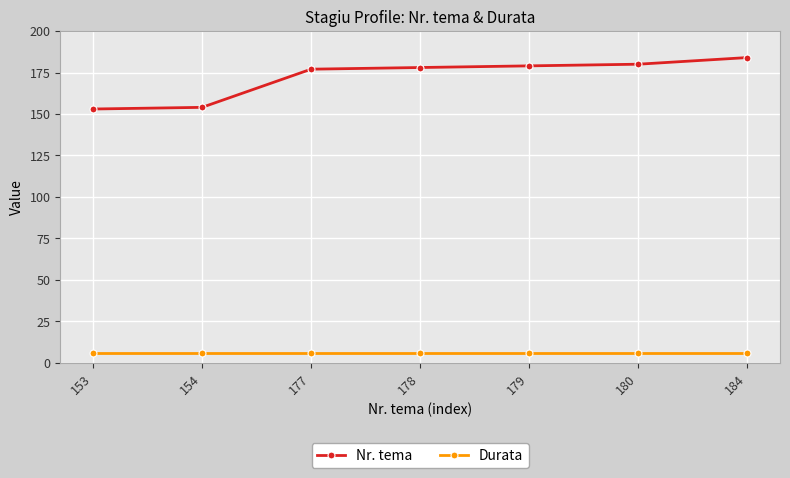

Rank the series at 153 from lowest to highest value.

Durata, Nr. tema